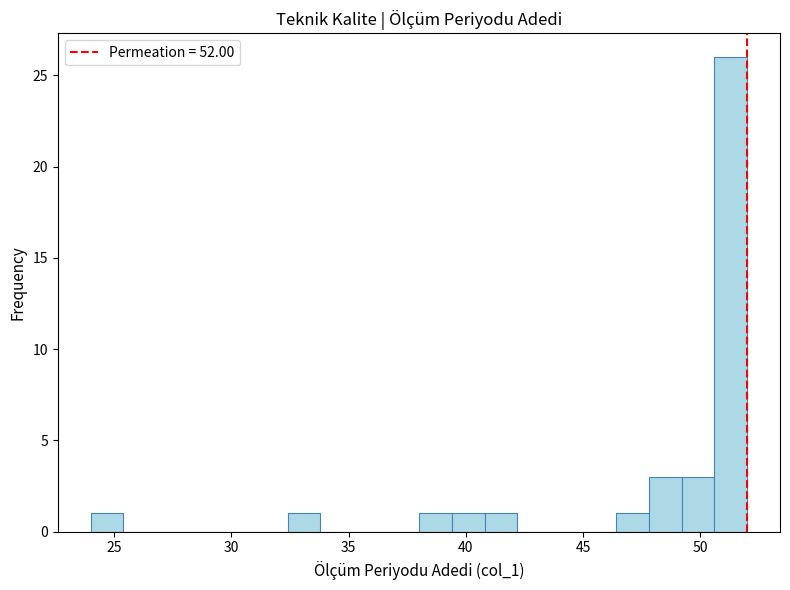

Read against the x-axis, roughly where is the centre of the tallest bar?

51.5